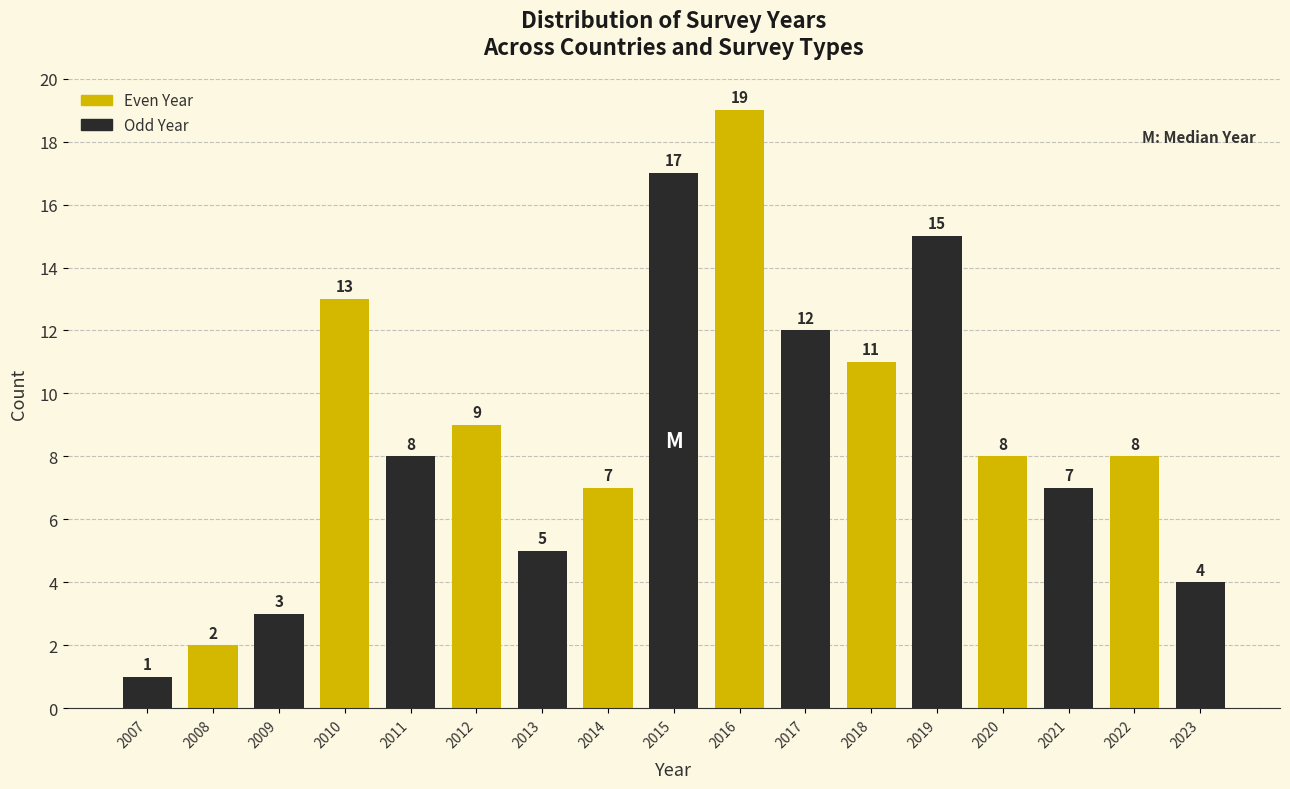

Reading right to left, what are all the values shown in this chart?

2023=4	2022=8	2021=7	2020=8	2019=15	2018=11	2017=12	2016=19	2015=17	2014=7	2013=5	2012=9	2011=8	2010=13	2009=3	2008=2	2007=1